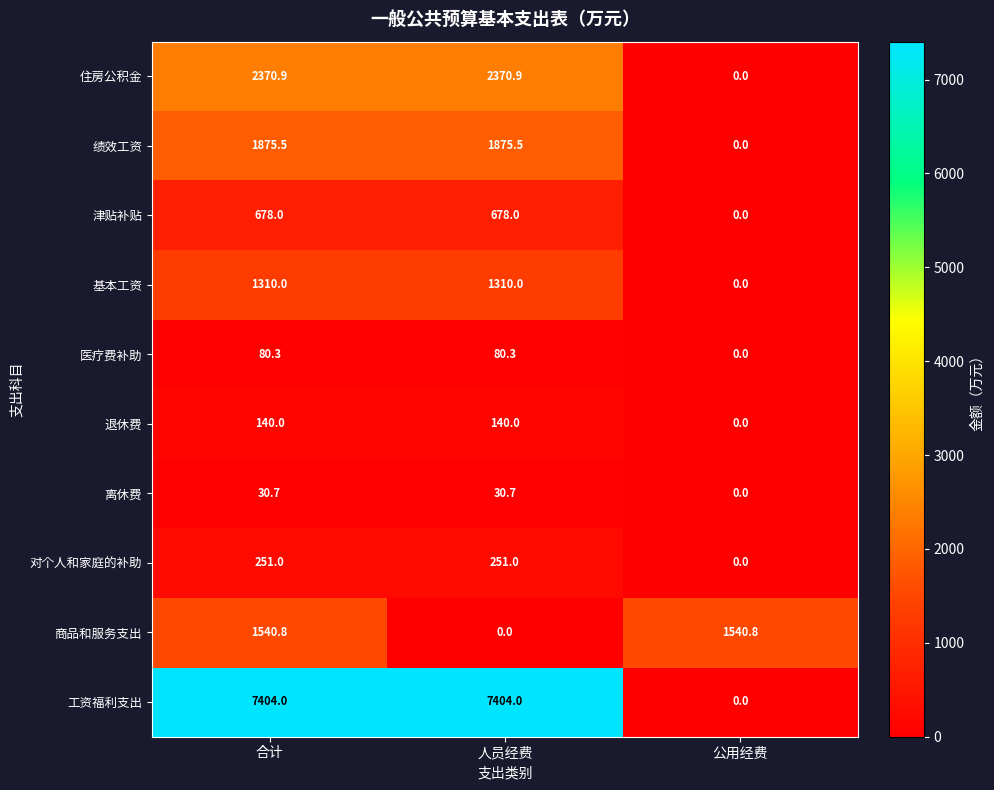

Which series changed the most between 合计 and 人员经费?

商品和服务支出